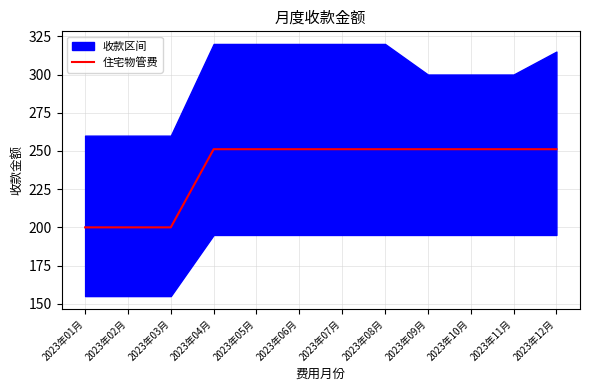

How many lines are shown in the chart?

1